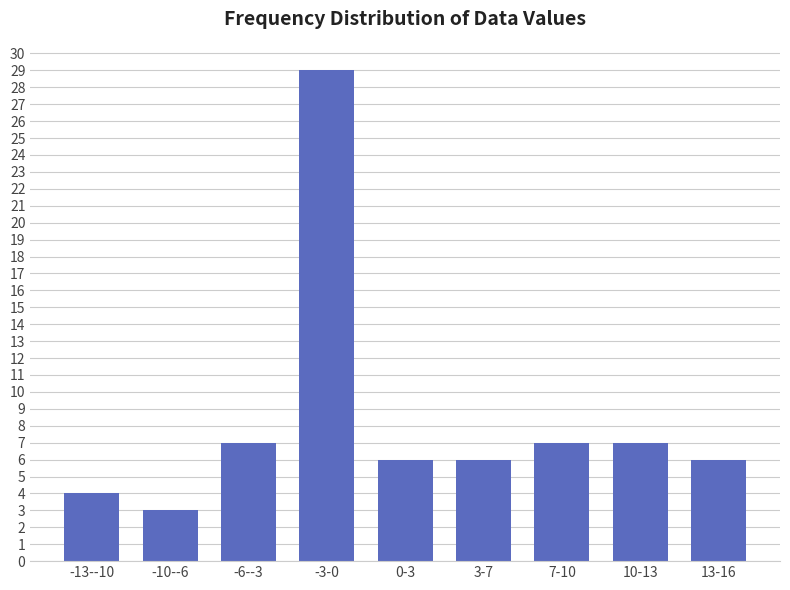

Reading left to right, transcribe all the data shown in this chart.

-13--10=4	-10--6=3	-6--3=7	-3-0=29	0-3=6	3-7=6	7-10=7	10-13=7	13-16=6